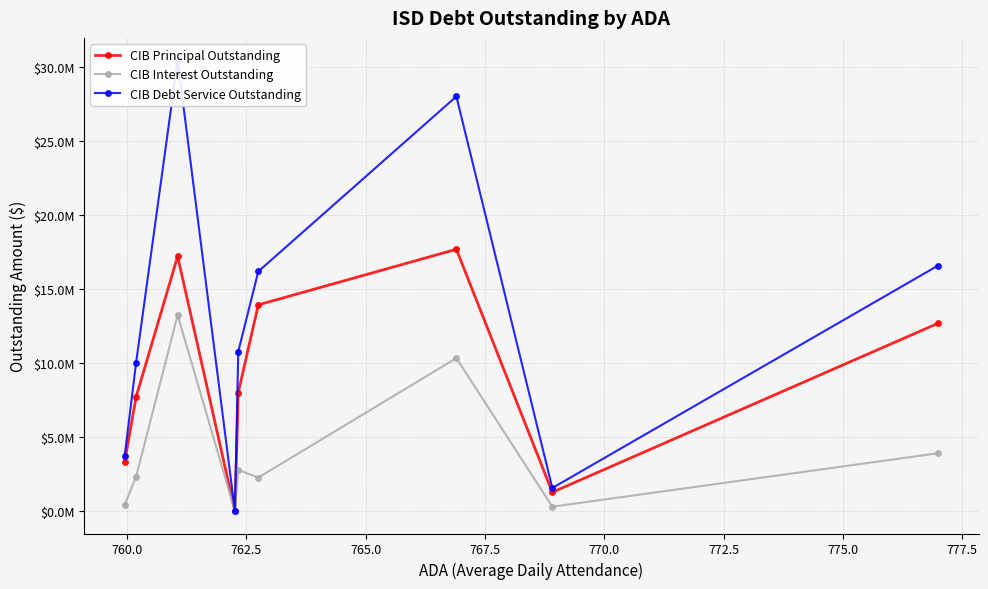

At how many categories does at least one series exceed 29289643?

1